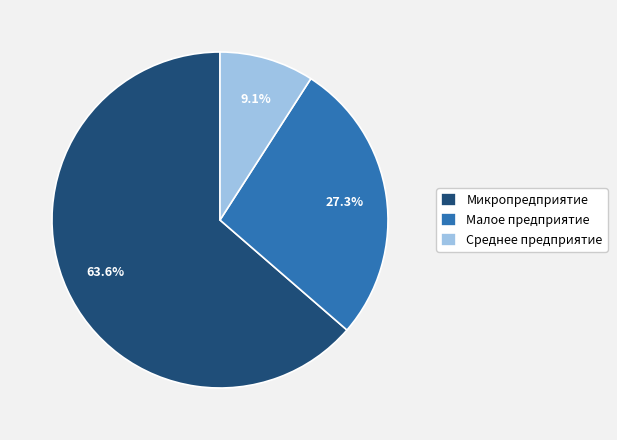

To the nearest percent, what is the combined percentage of Среднее предприятие and Микропредприятие?

73%